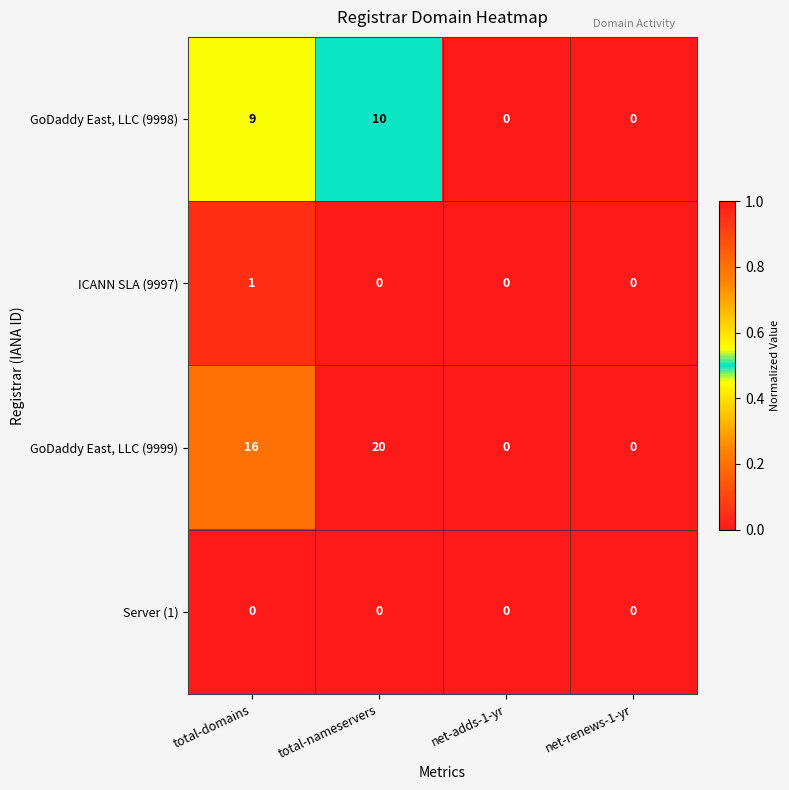

Rank the series at total-domains from lowest to highest value.

Server (1), ICANN SLA (9997), GoDaddy East, LLC (9998), GoDaddy East, LLC (9999)